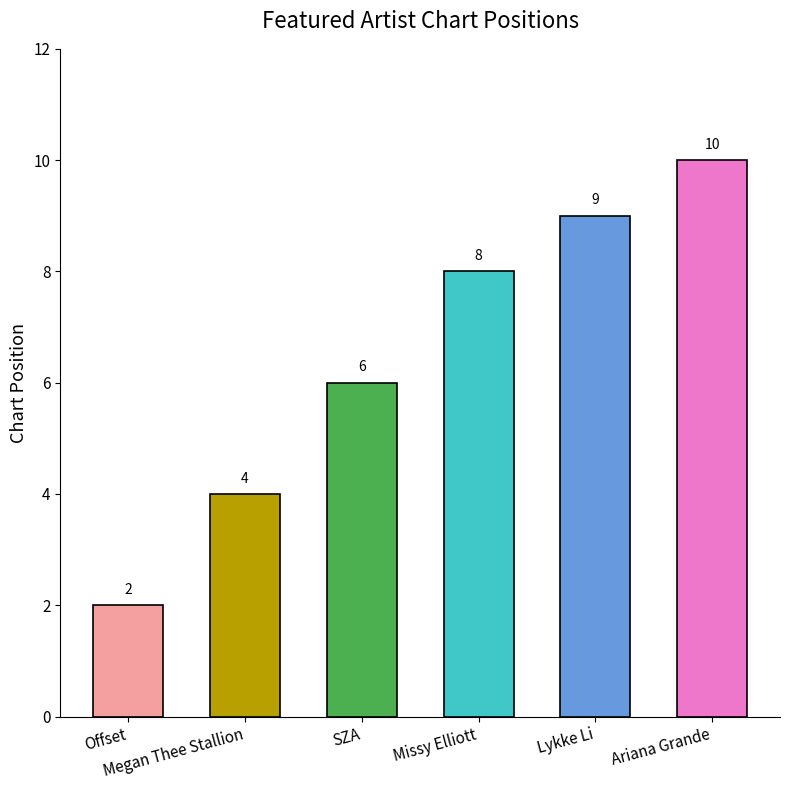

What is the ratio of the value at SZA to the value at Lykke Li?

0.7